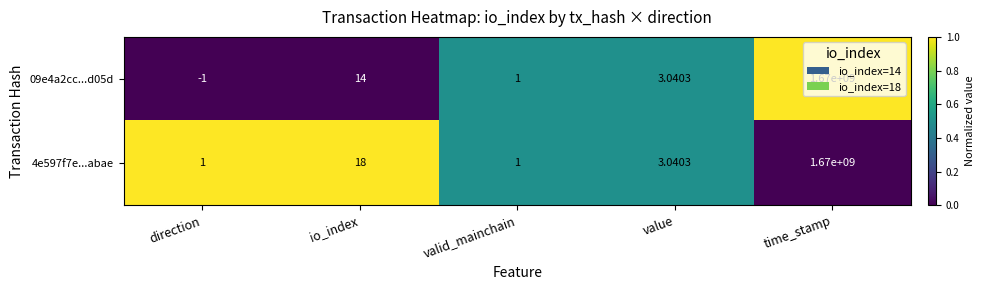

Is the value of 09e4a2cc...d05d at time_stamp greater than the value of 4e597f7e...abae at io_index?

Yes